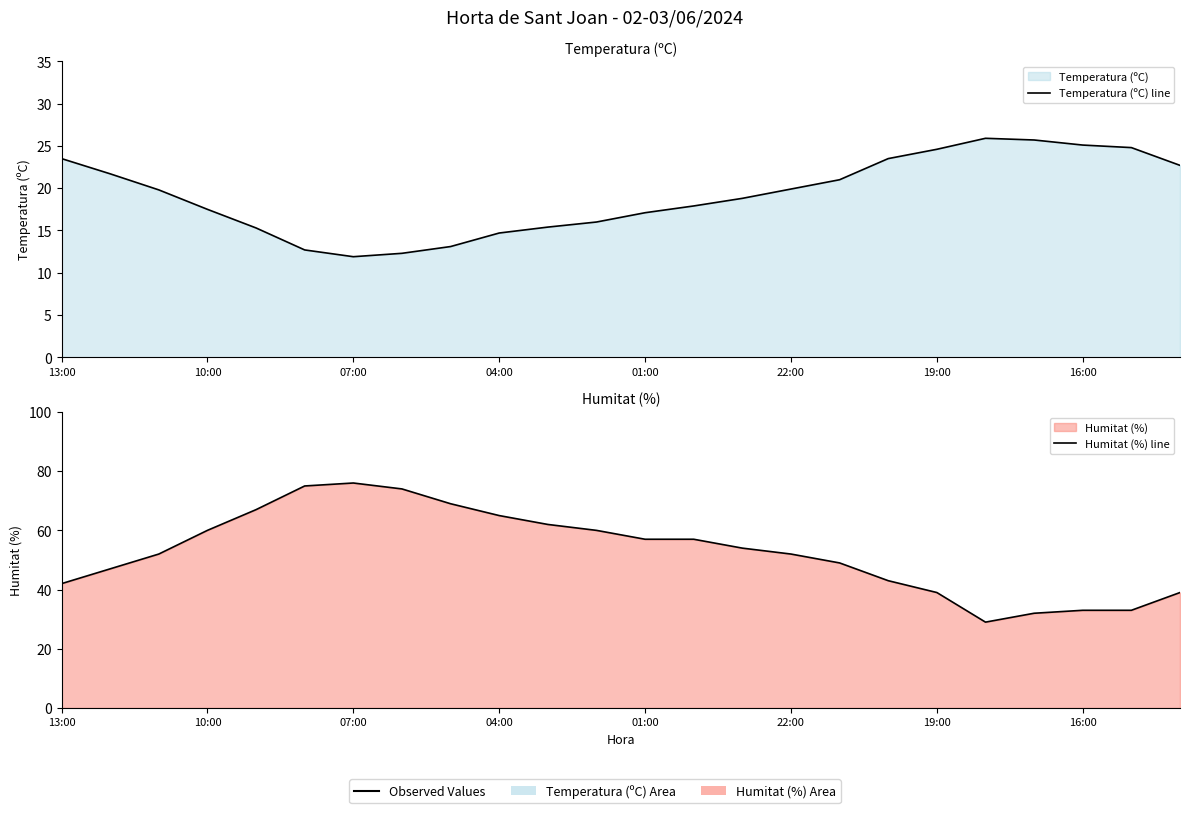

What is the total value across all series at 04:00?

79.7